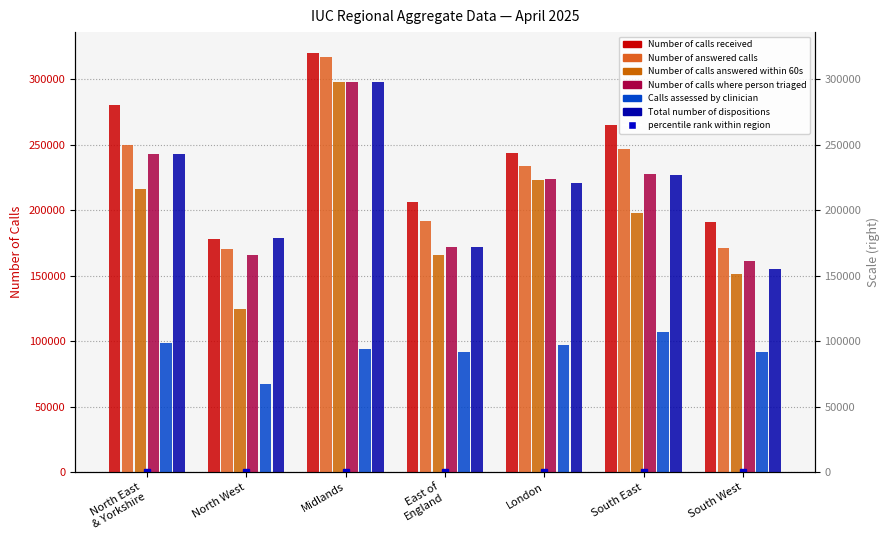

The Calls assessed by clinician series shows 32261 at London. True or false?

False